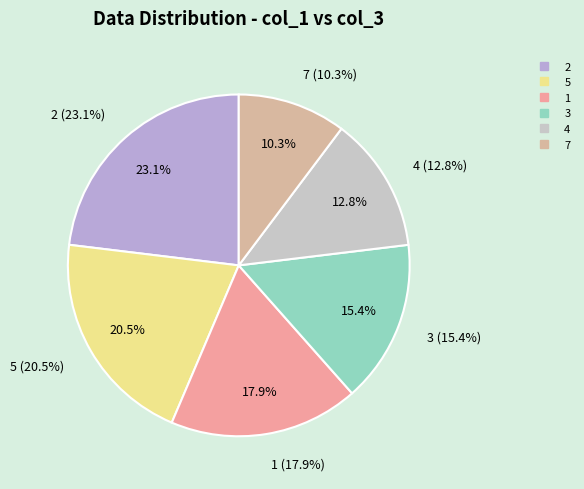

What is the change in value from 3 to 4?

-1